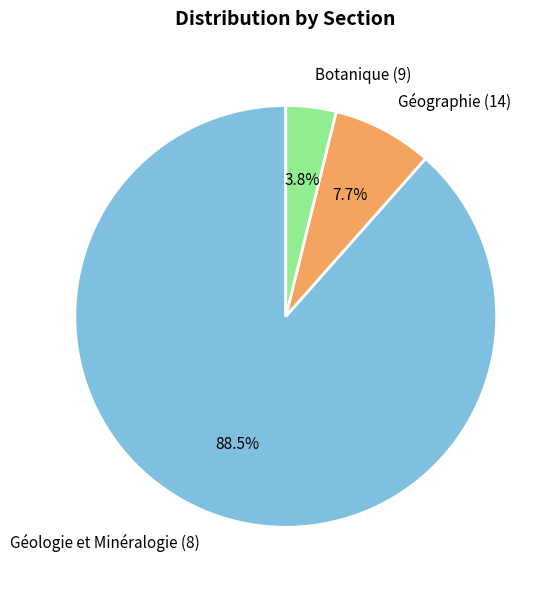

How much of the chart is everything except Géologie et Minéralogie (8)?

11.5%